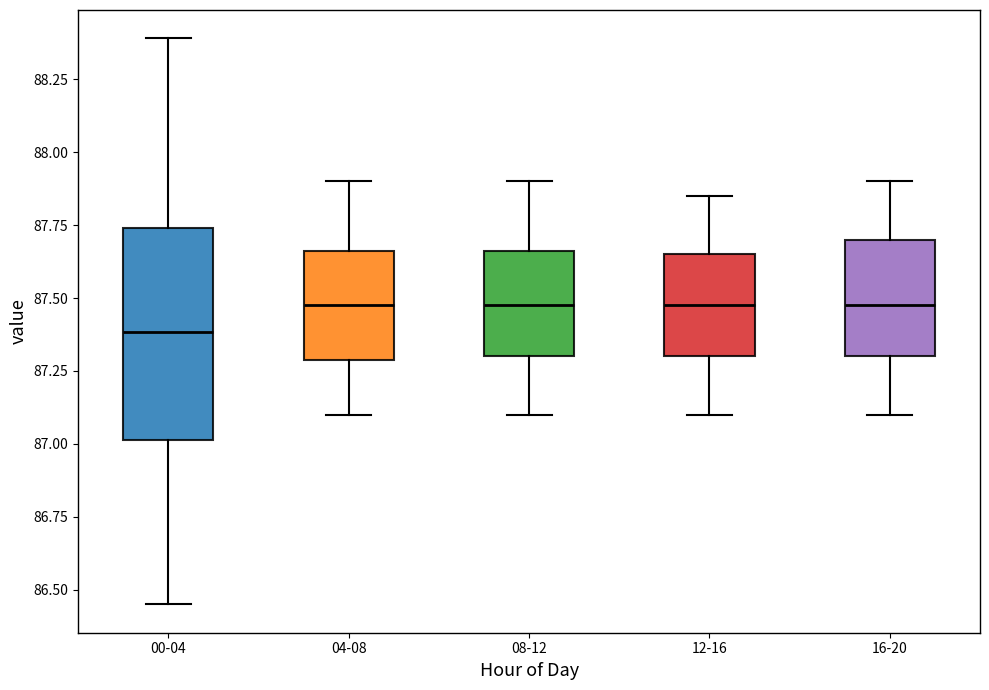

Which box has the lowest median line?

00-04